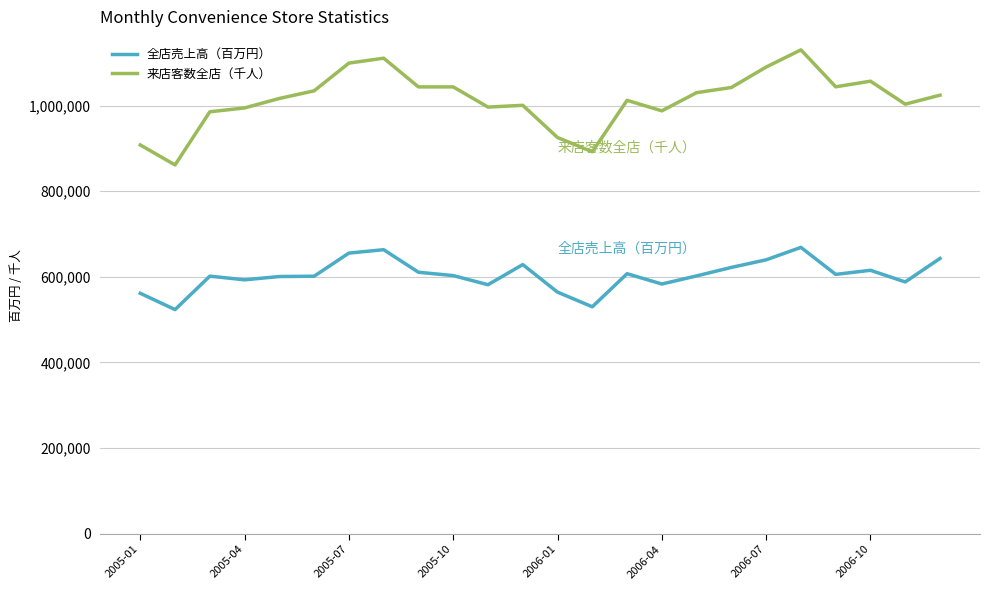

True or false: 全店売上高（百万円） and 来店客数全店（千人） intersect in this chart.

False